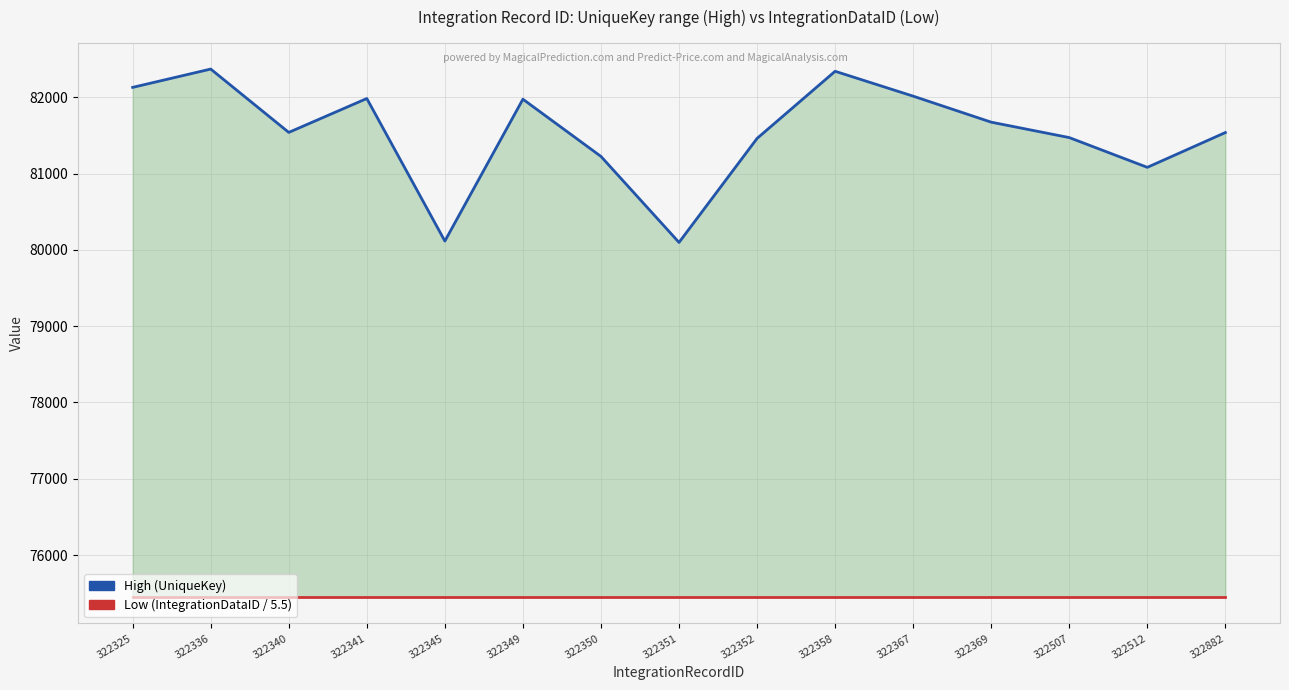

True or false: High (UniqueKey) has a value of 82129.0 at 322325.

True